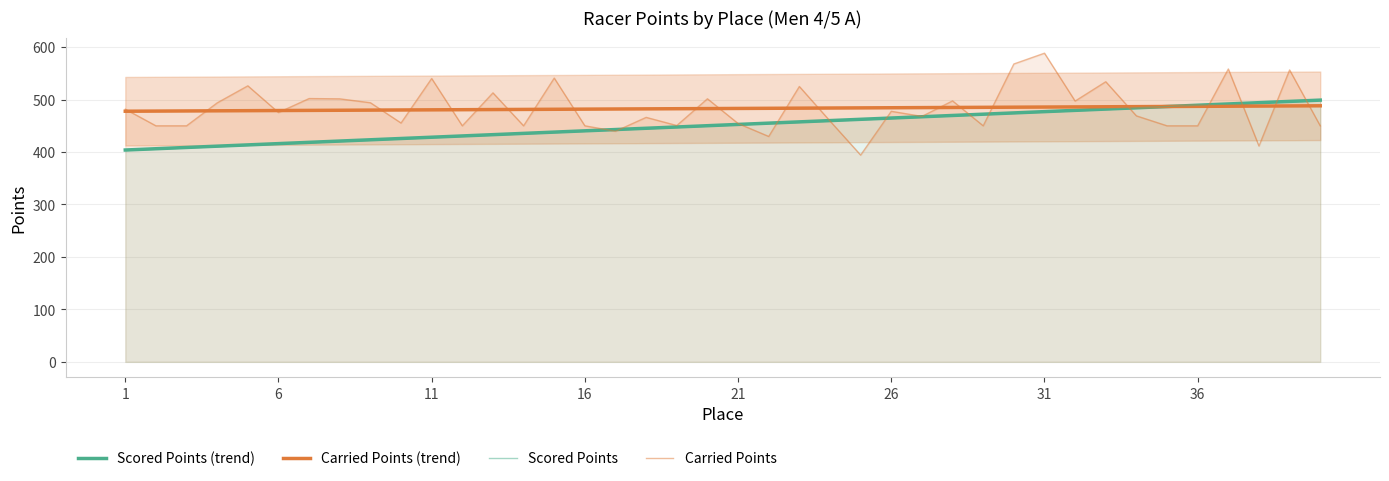

The value of Scored Points (trend) at 21 is 455.1. True or false?

True